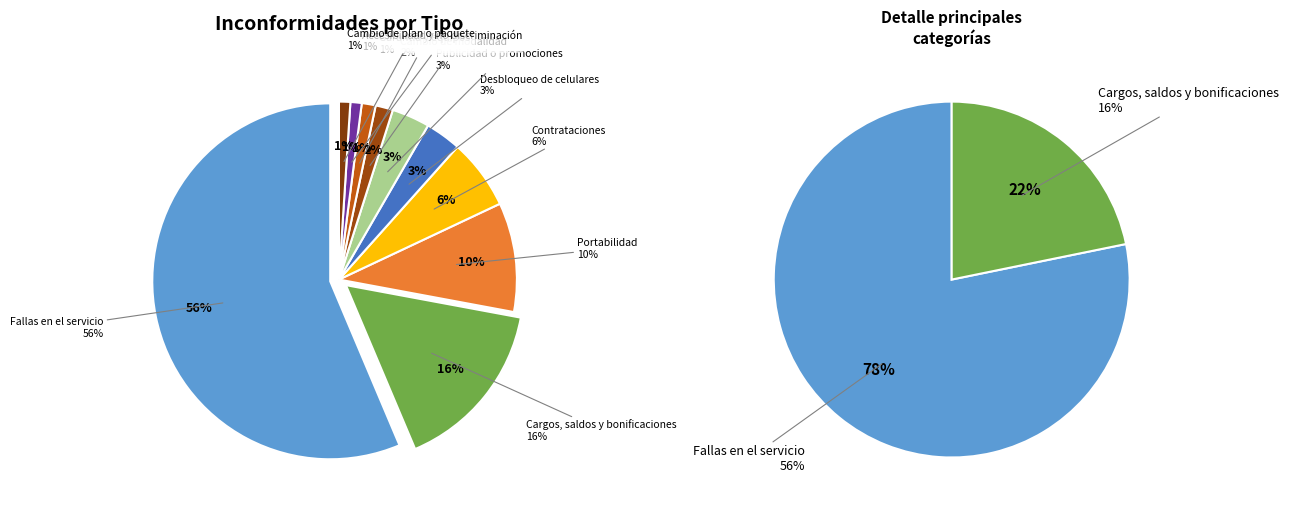

To the nearest percent, what percentage of the pie is Publicidad o promociones?

3%